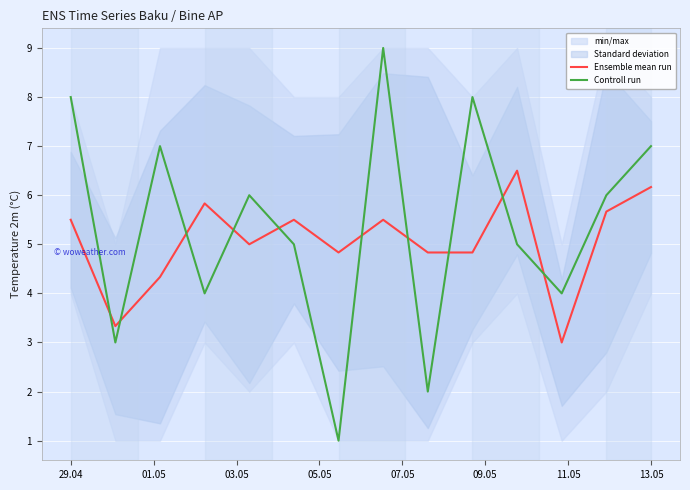

In Ensemble mean run, how many points are lower than both neighbors (excluding endpoints)?

4